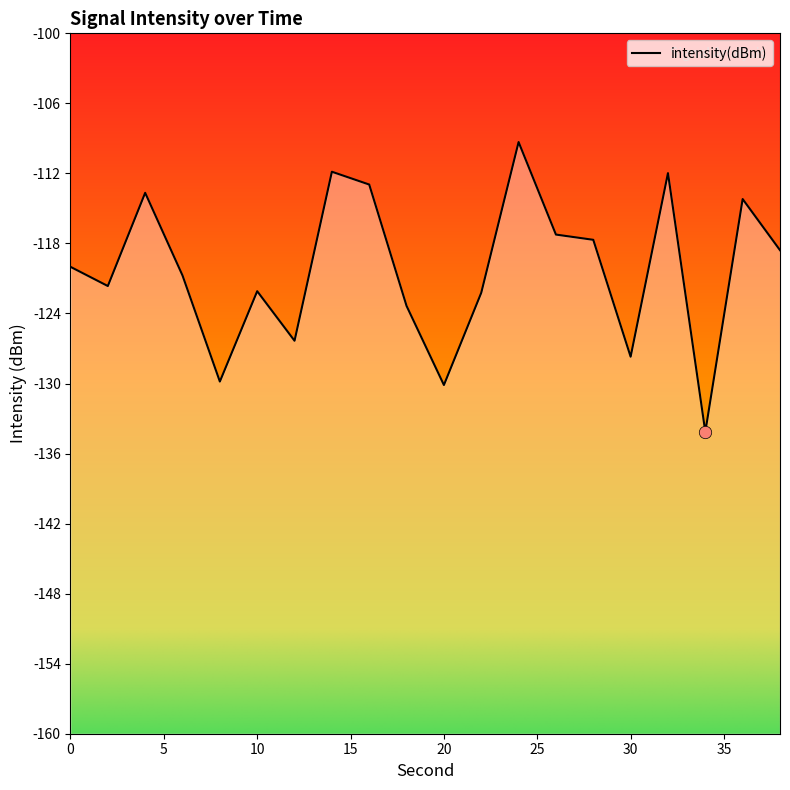

What is the change in value from 6 to 24?

+11.4